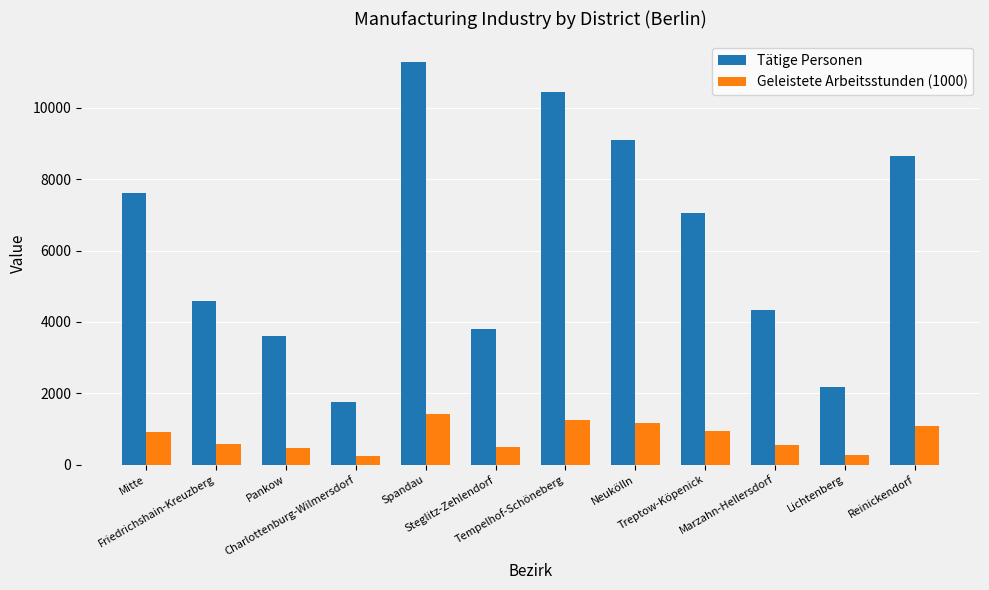

At Spandau, list the series in order from largest to smallest.

Tätige Personen, Geleistete Arbeitsstunden (1000)